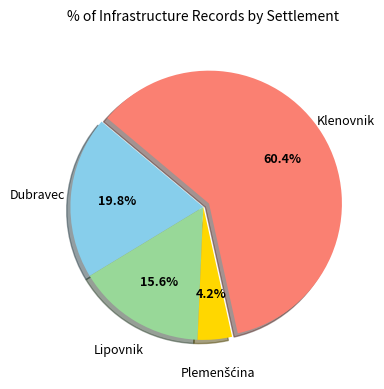

Is there any slice that represents more than half of the pie?

Yes